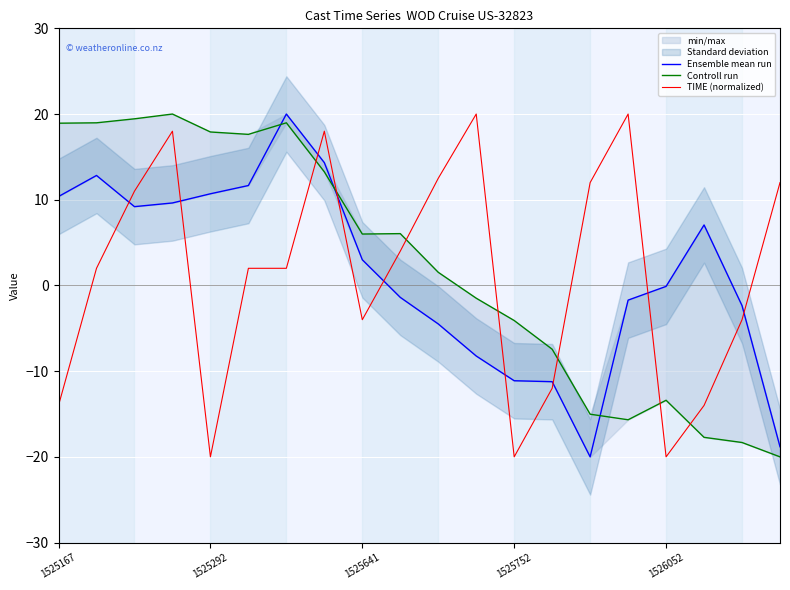

The value of TIME (normalized) at 1525167 is -14.0. True or false?

True